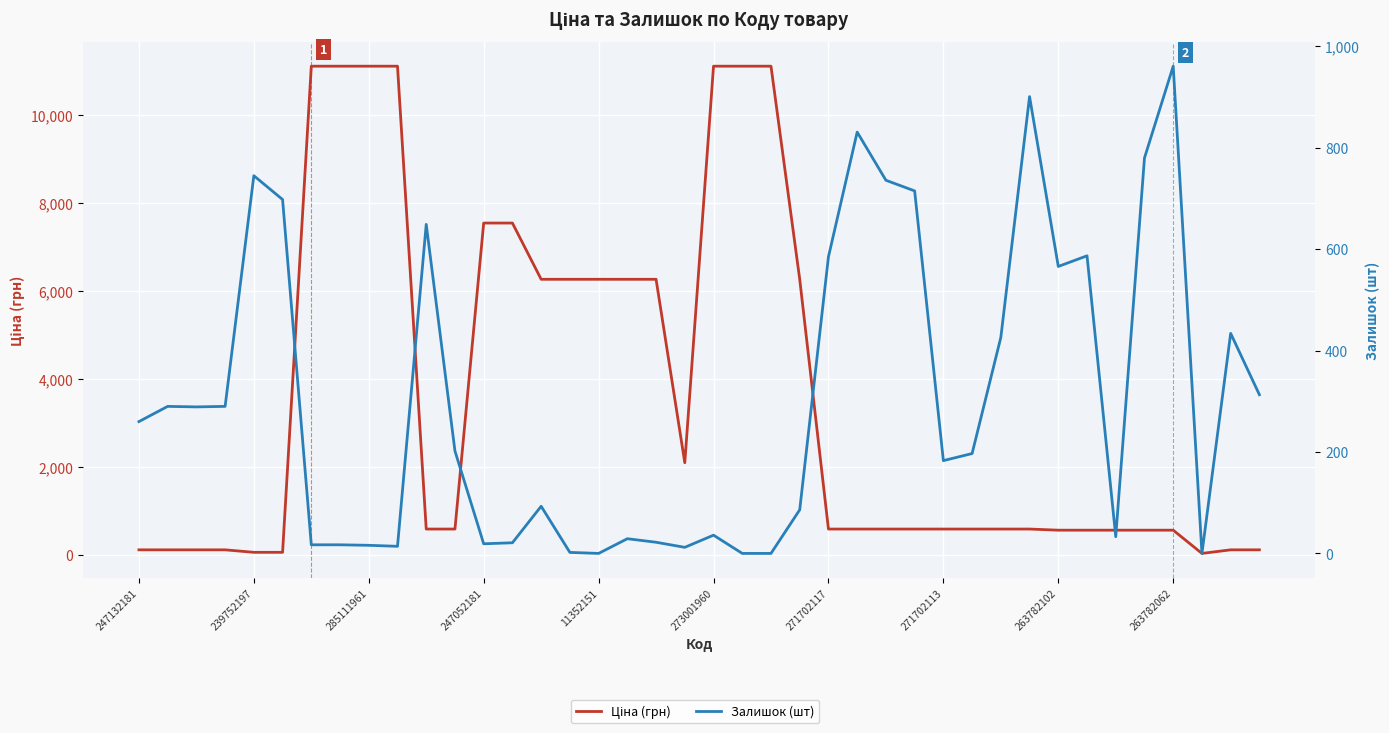

The Залишок (шт) series shows 1602.9 at 263782062. True or false?

False